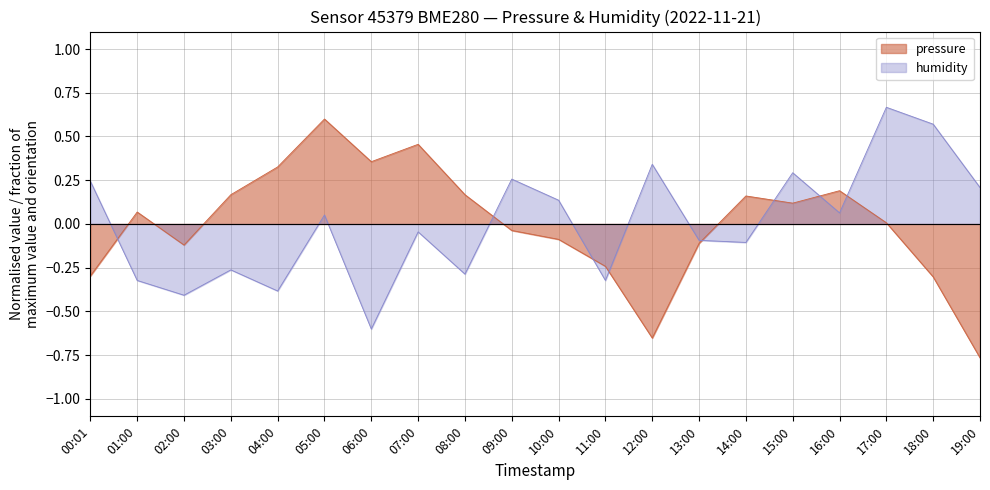

Between 03:00 and 15:00, which series saw the biggest shift?

humidity